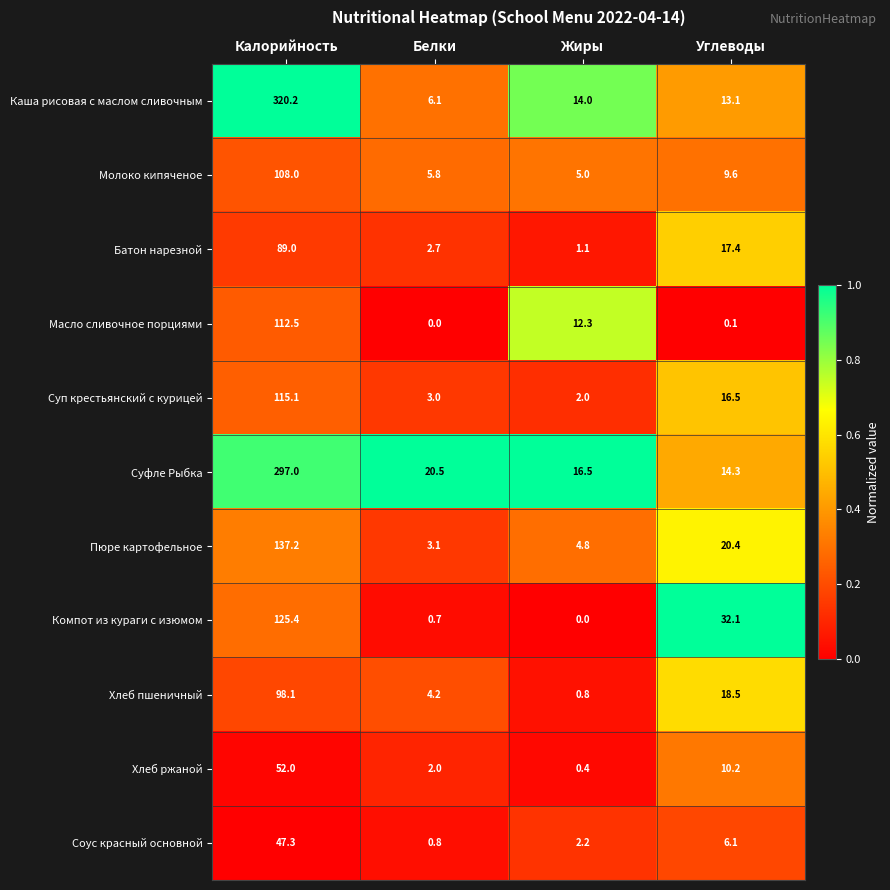

Rank the series by their maximum value, from highest to lowest.

Каша рисовая с маслом сливочным, Суфле Рыбка, Пюре картофельное, Компот из кураги с изюмом, Суп крестьянский с курицей, Масло сливочное порциями, Молоко кипяченое, Хлеб пшеничный, Батон нарезной, Хлеб ржаной, Соус красный основной